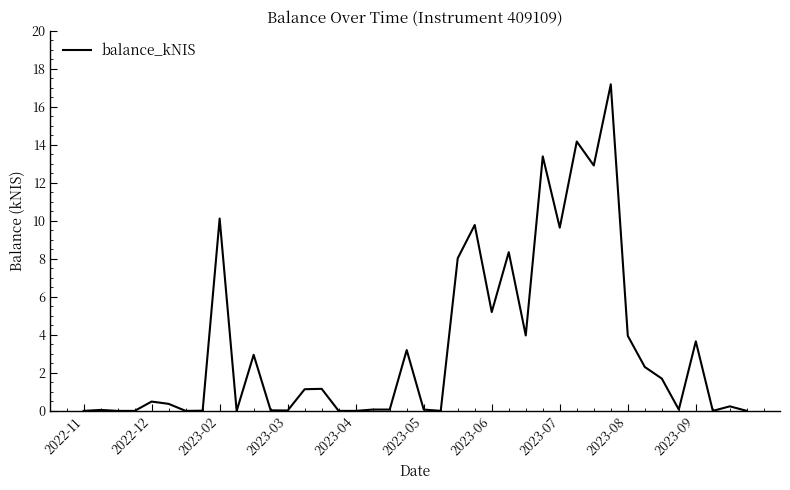

What is the maximum value shown in the chart?

17.2